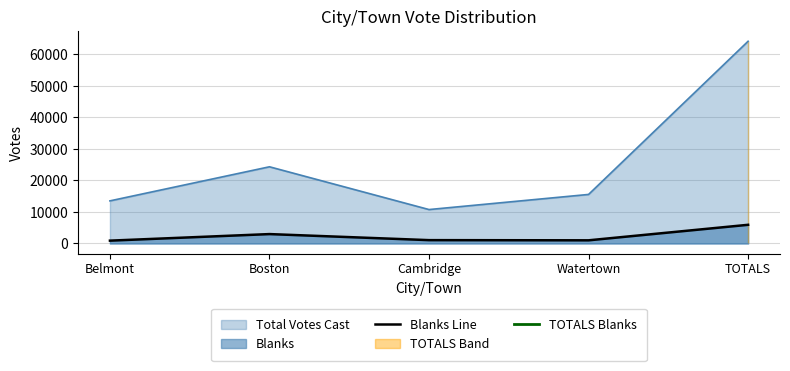

At which label does Total Votes Cast reach its minimum?

Cambridge